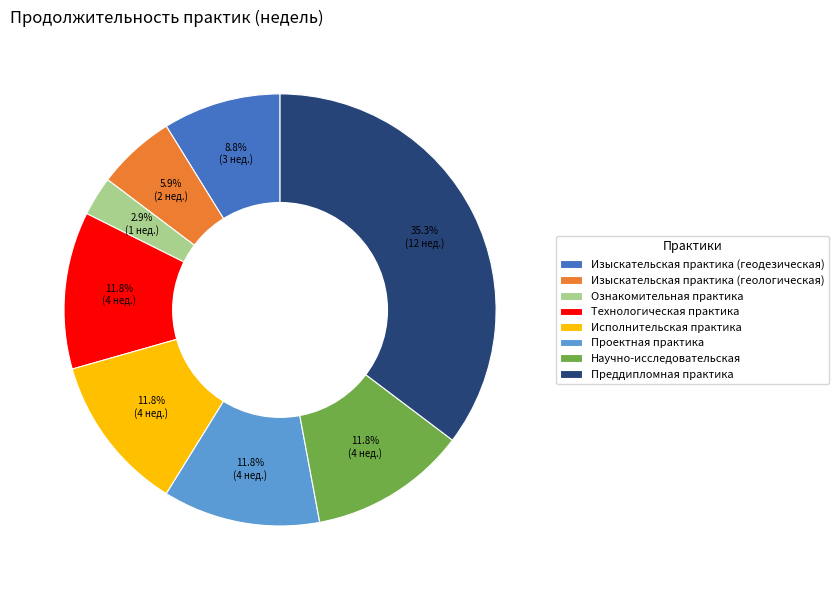

The Научно-исследовательская slice represents 12% of the pie. True or false?

True